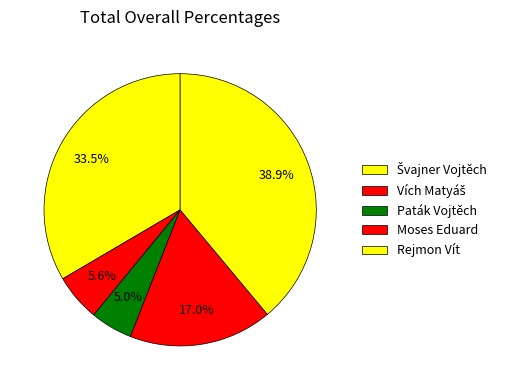

Is it true that Paták Vojtěch is 11% of the pie?

False